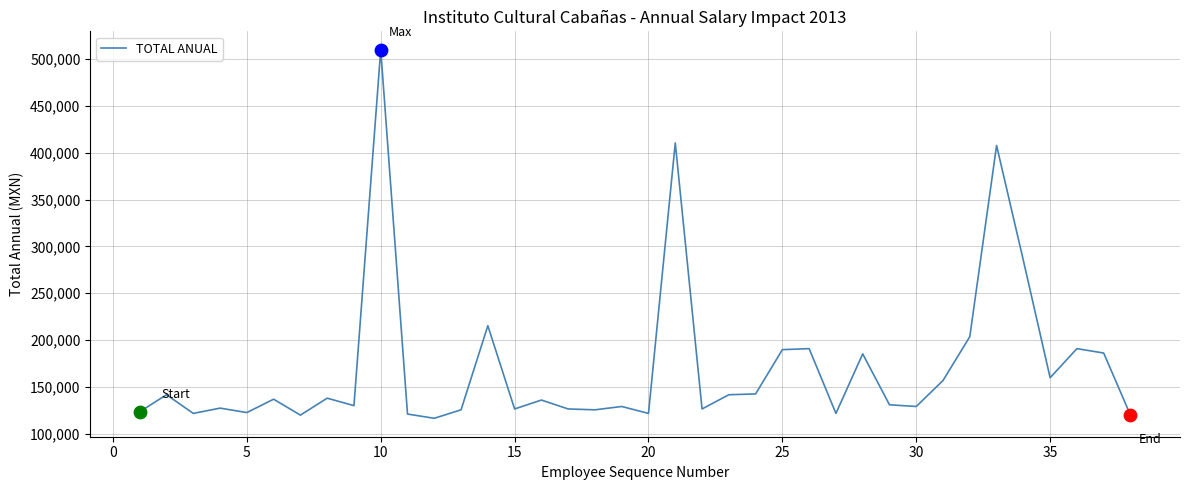

What is the greatest value displayed?

510041.1